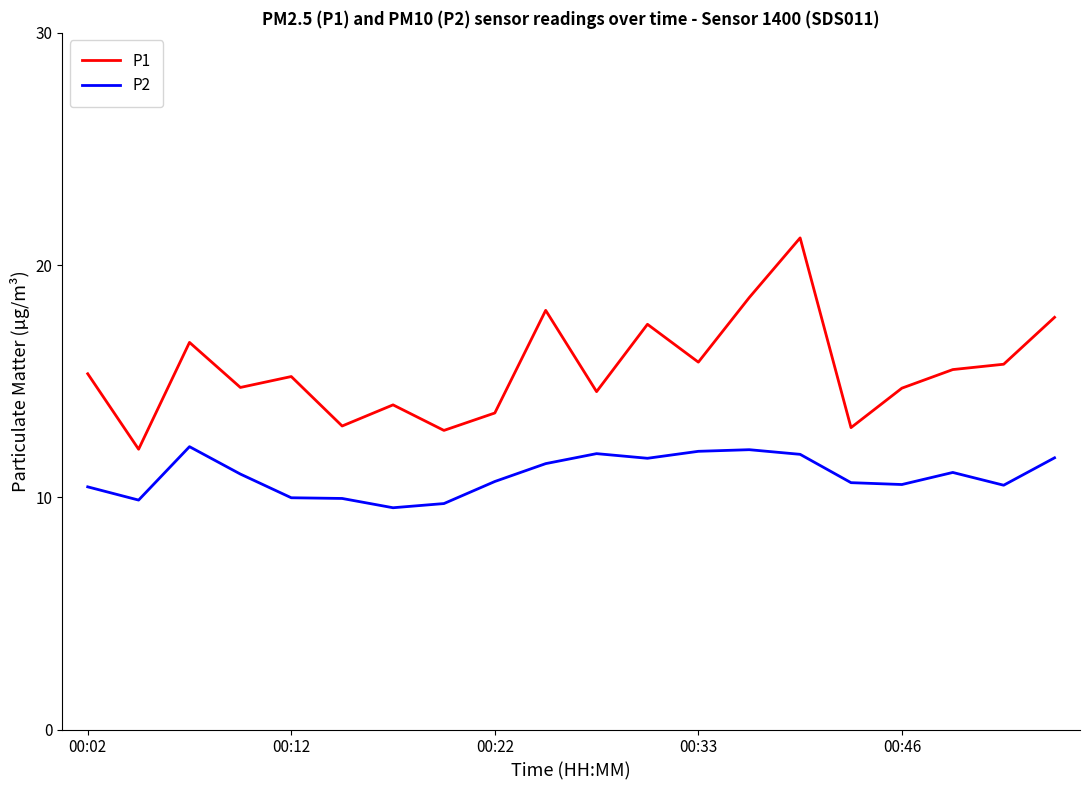

What is the highest value of the P2 series?

12.2